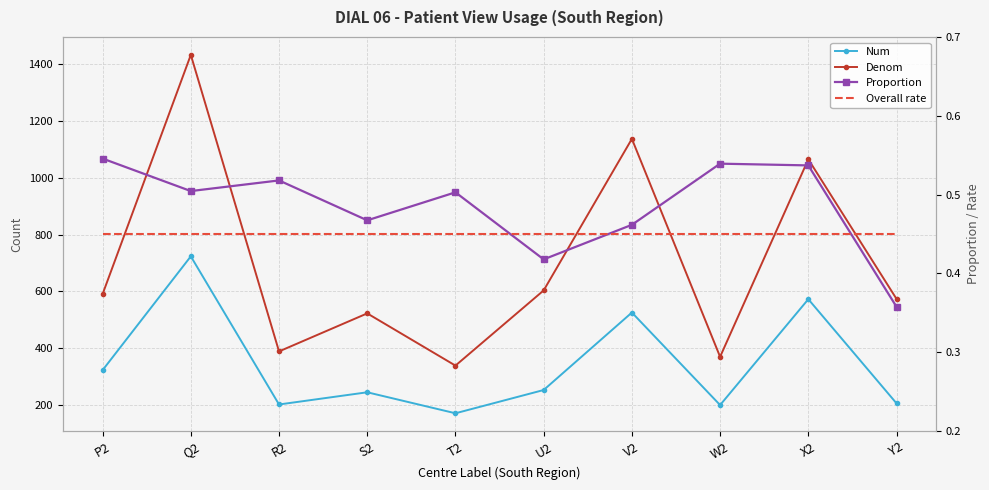

True or false: Denom and Overall rate intersect in this chart.

False